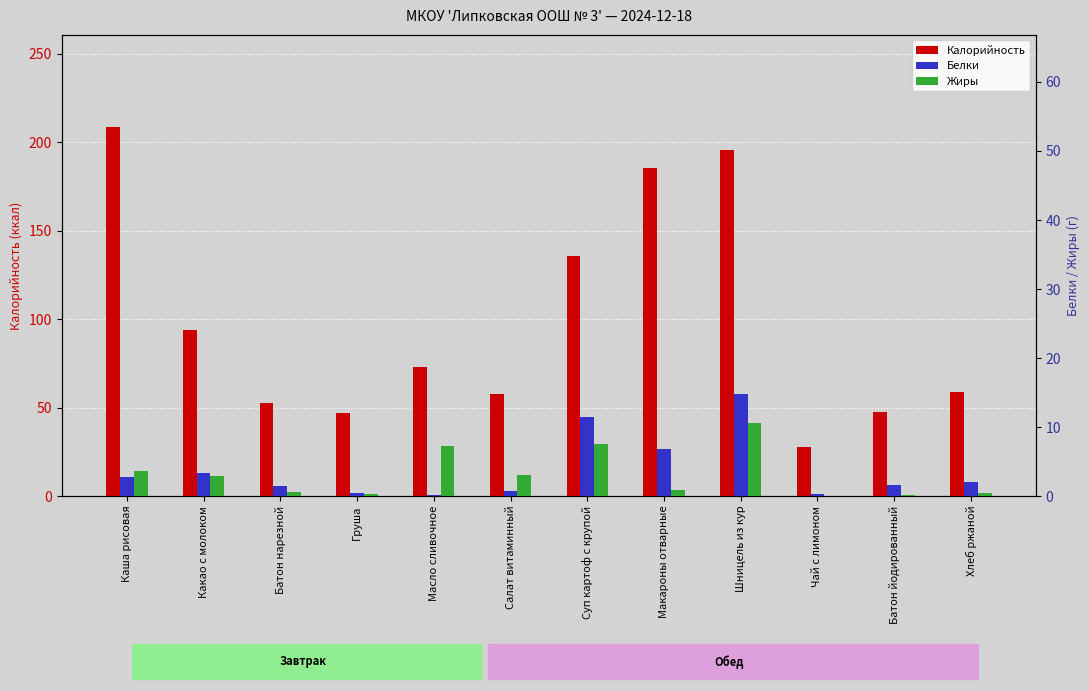

List the labels in order of Жиры value, largest first.

Шницель из кур, Суп картоф с крупой, Масло сливочное, Каша рисовая, Салат витаминный, Какао с молоком, Макароны отварные, Батон нарезной, Хлеб ржаной, Груша, Батон йодированный, Чай с лимоном